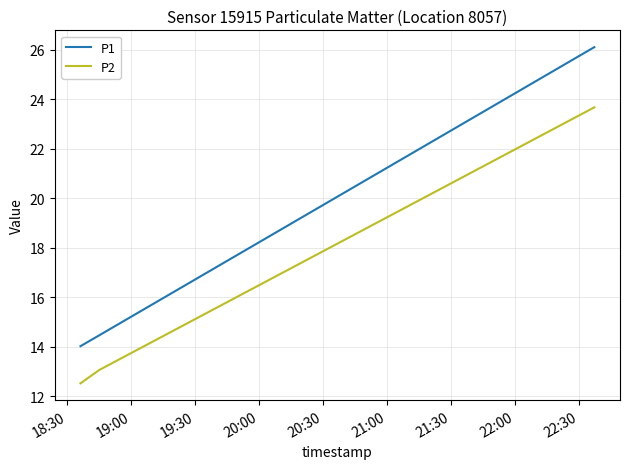

What is the difference between the maximum and minimum values in the P2 series?

11.1